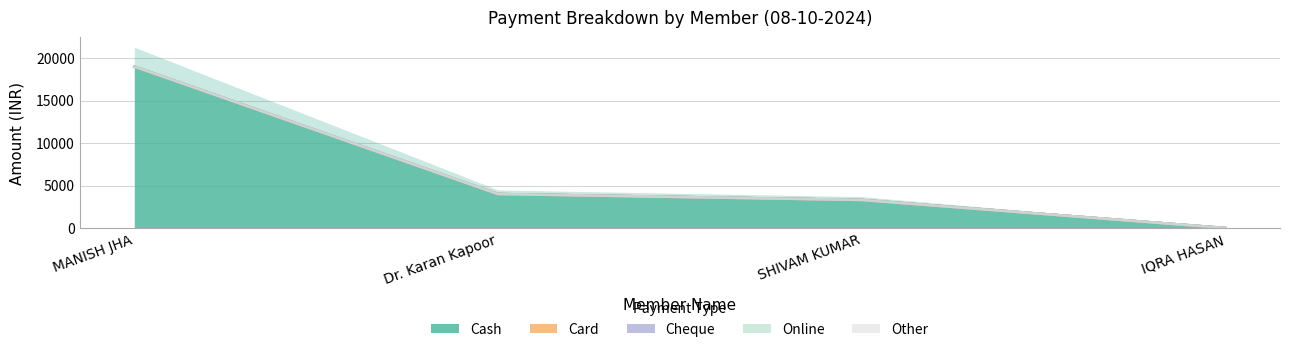

Which series has the widest spread of values?

Cash